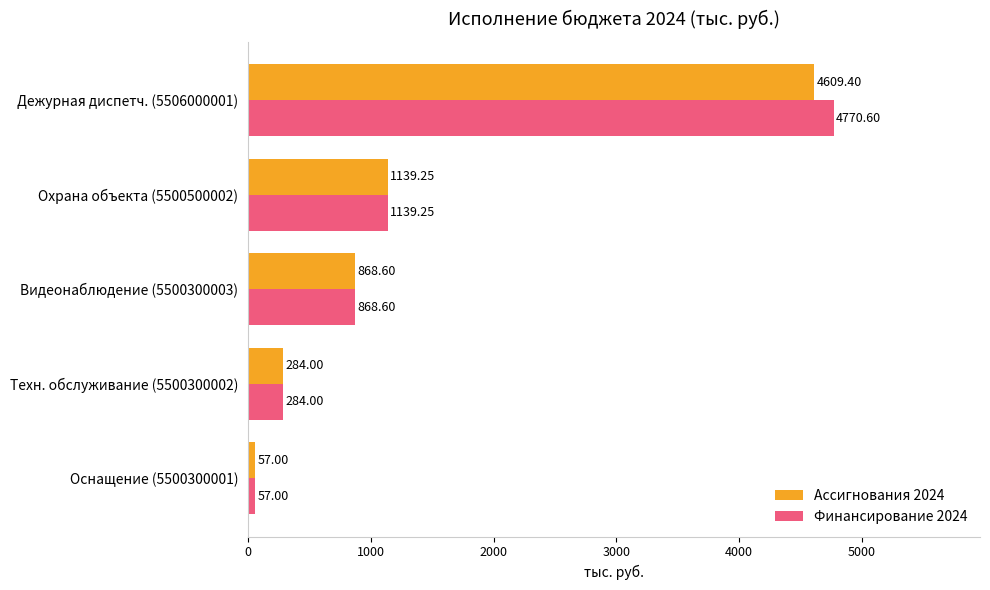

What is the sum of the Финансирование 2024 values at Видеонаблюдение (5500300003) and Техн. обслуживание (5500300002)?

1152.6